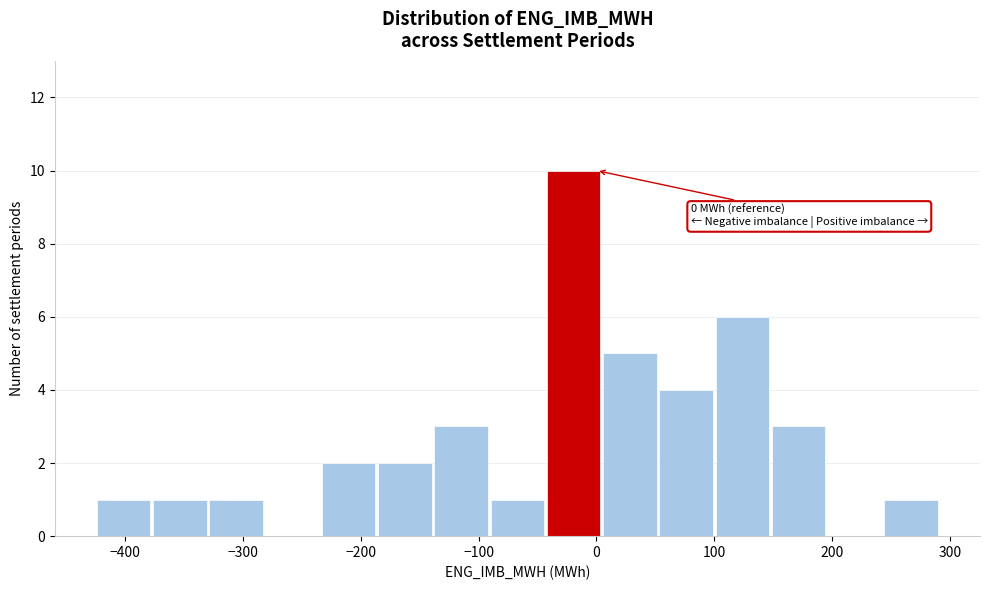

Which range on the x-axis has the tallest bar?

-40 to 10